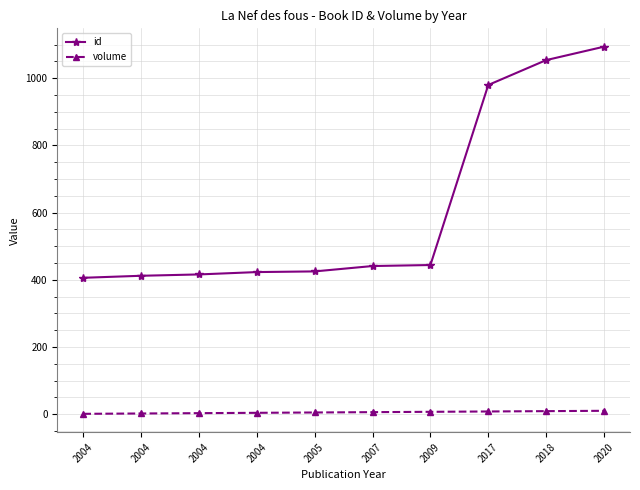

Reading right to left, what are all the values shown in this chart?

id: 1094	1054	980	444	441	425	423	416	412	406
volume: 10	9	8	7	6	5	4	3	2	1